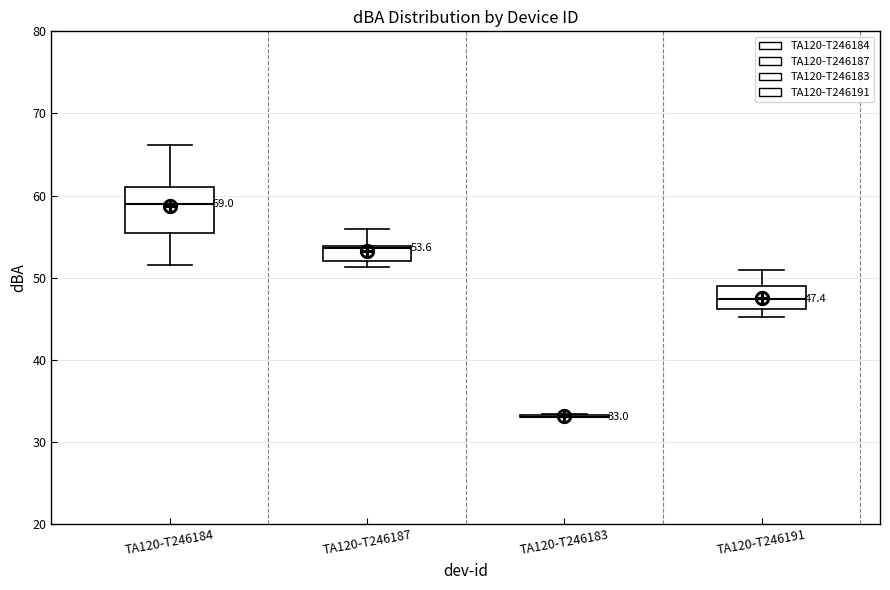

Which box is the tallest, from its lower edge to its upper edge?

TA120-T246184